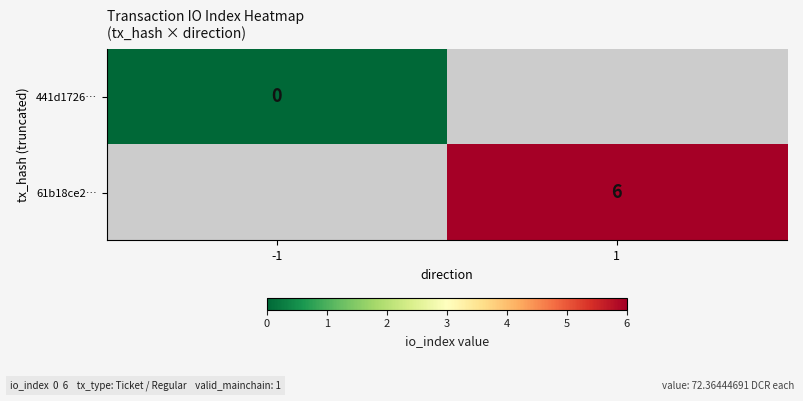

The value of 61b18ce2… at 1 is 1.7. True or false?

False